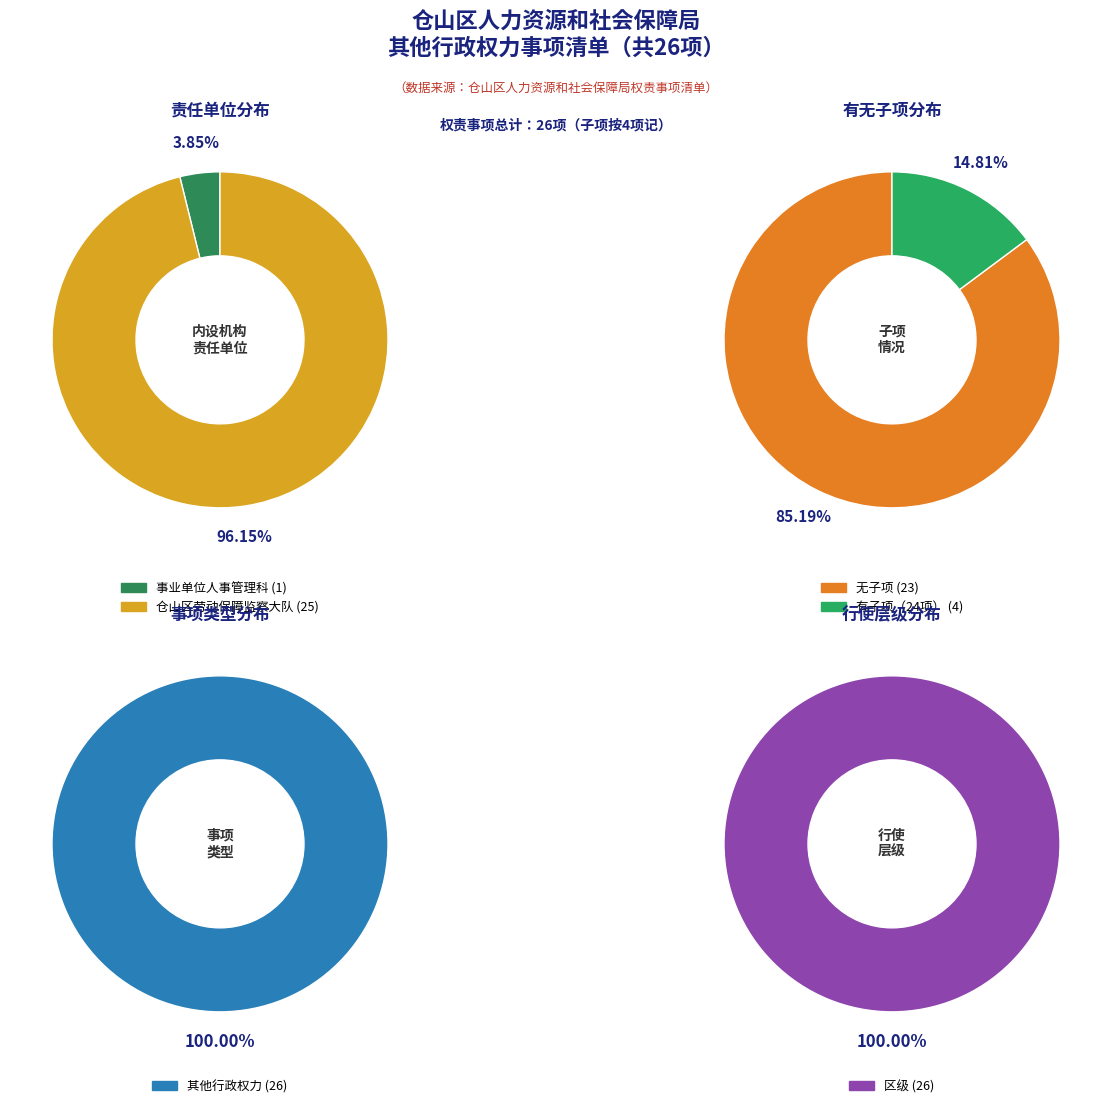

What portion of the pie excludes 事业单位人事管理科?

96.2%